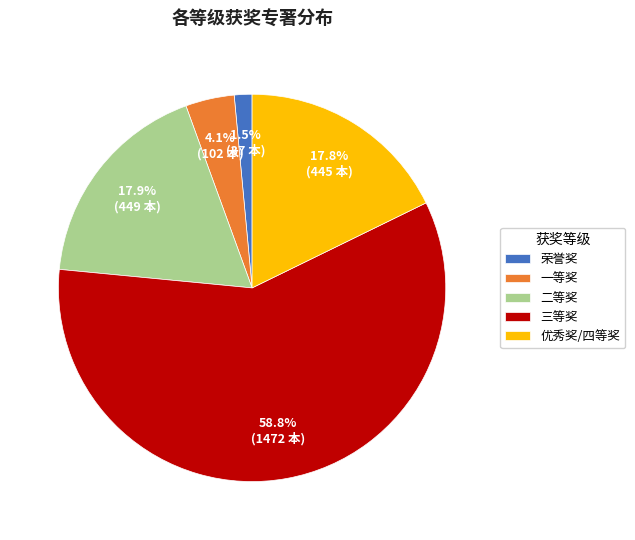

Does 一等奖 account for over 50% of the chart?

No